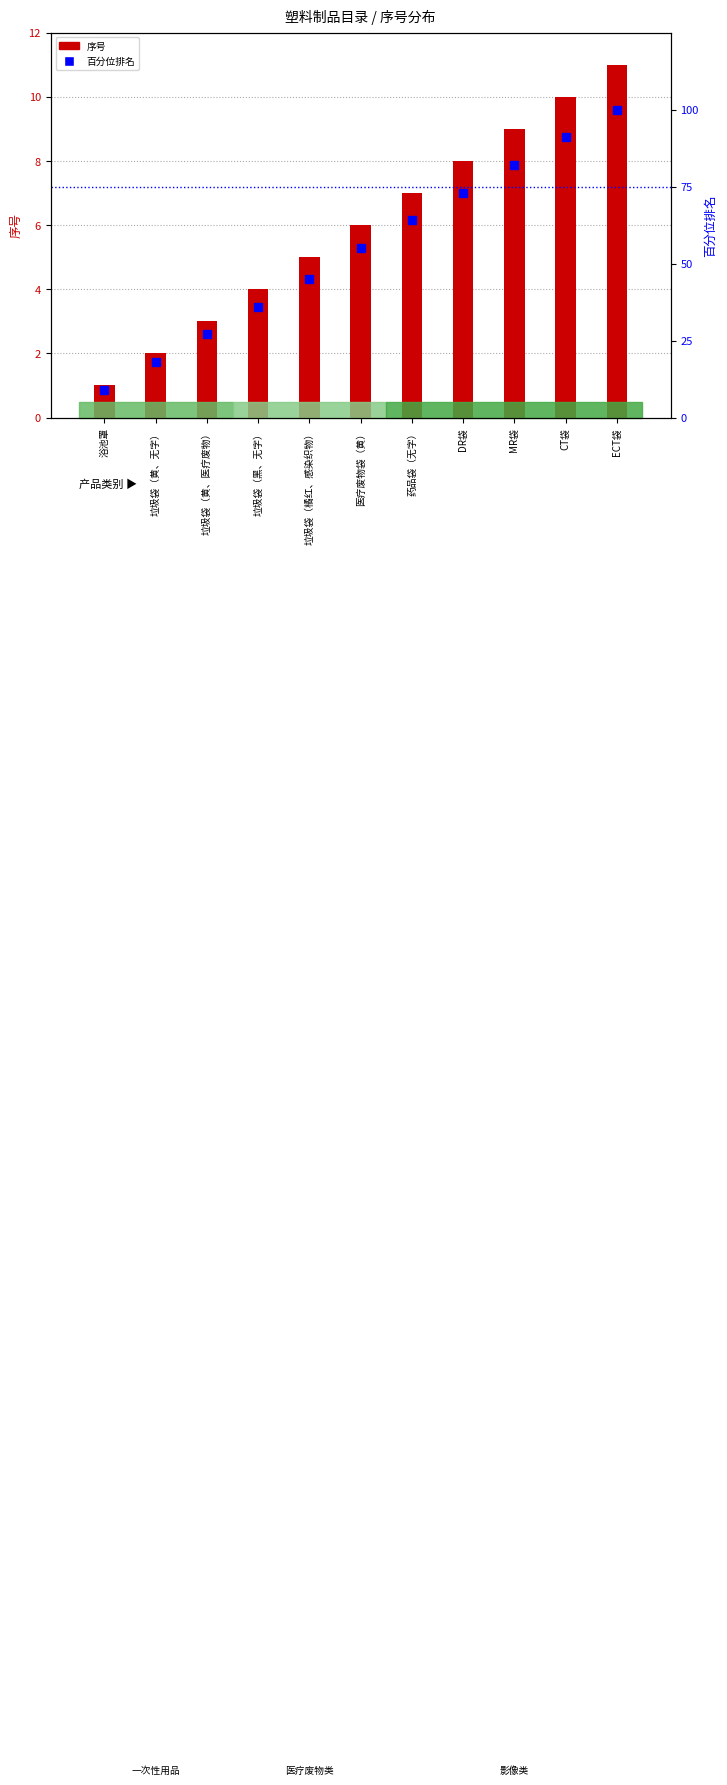

What are all the series names shown in the legend?

序号, 百分位排名